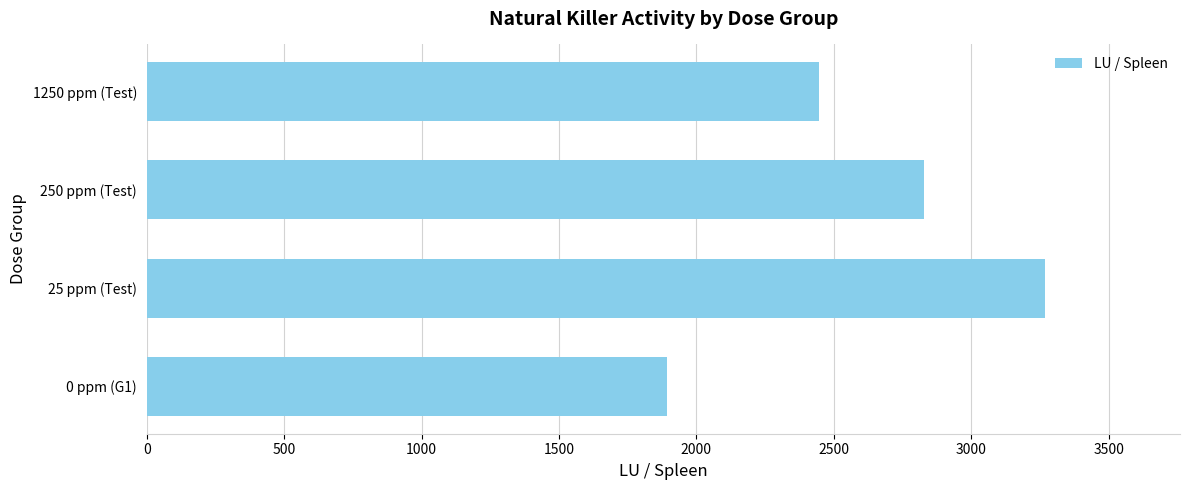

What is the minimum value shown in the chart?

1892.7